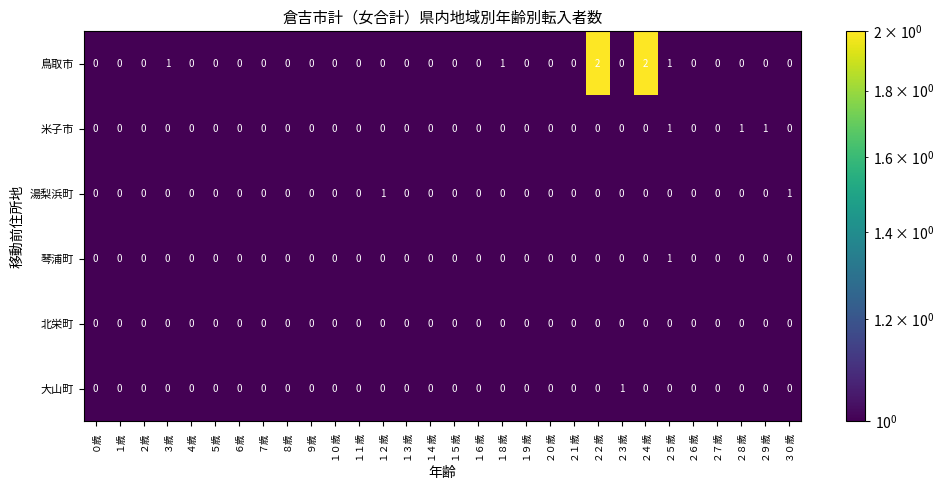

What is the sum of all 米子市 values?

3